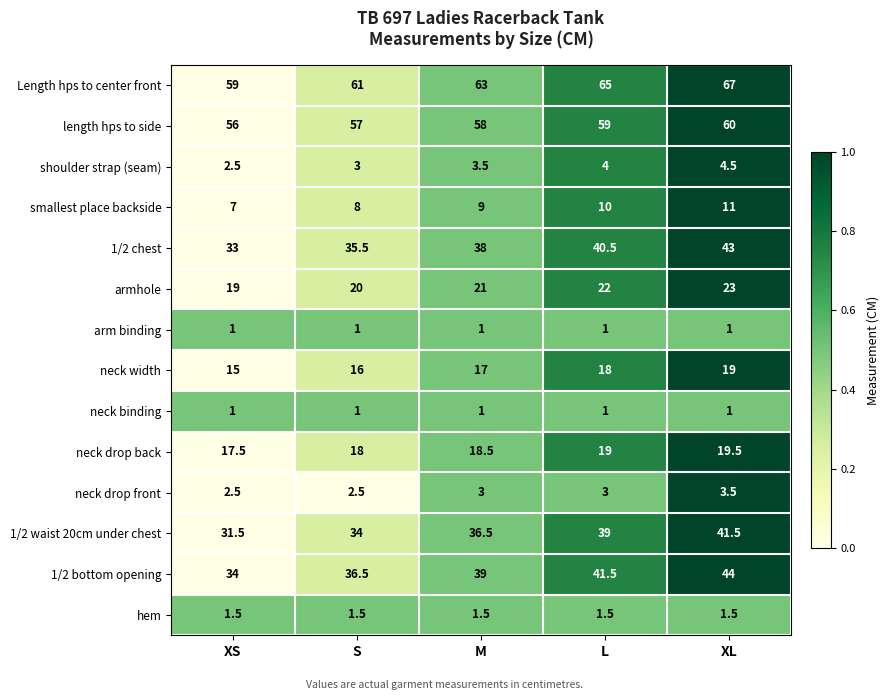

What is the approximate value of Length hps to center front at XS?

59.0